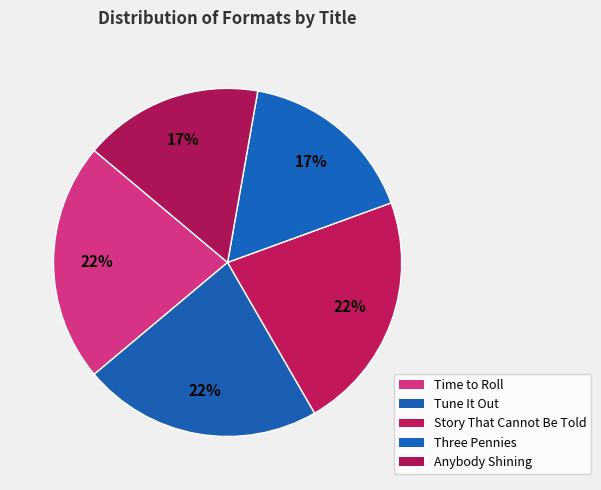

Rank the categories by value from highest to lowest.

Time to Roll, Tune It Out, Story That Cannot Be Told, Three Pennies, Anybody Shining